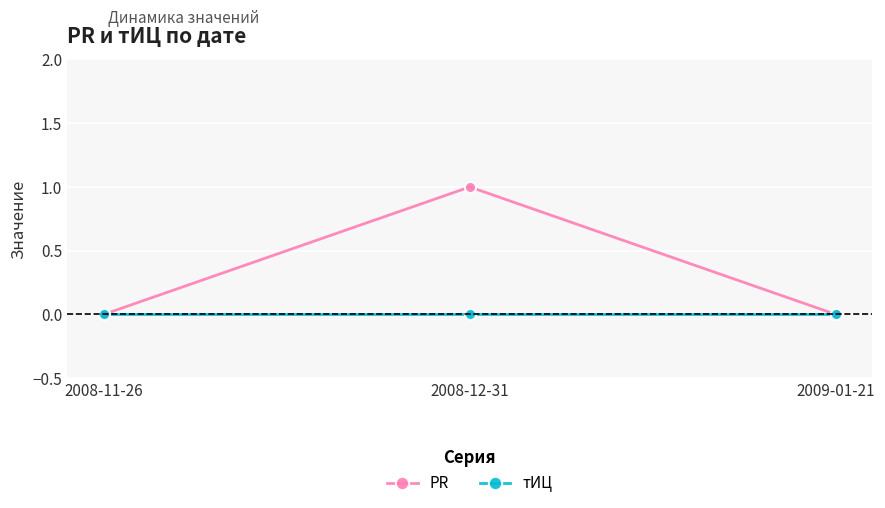

Count the number of categories in the chart.

3